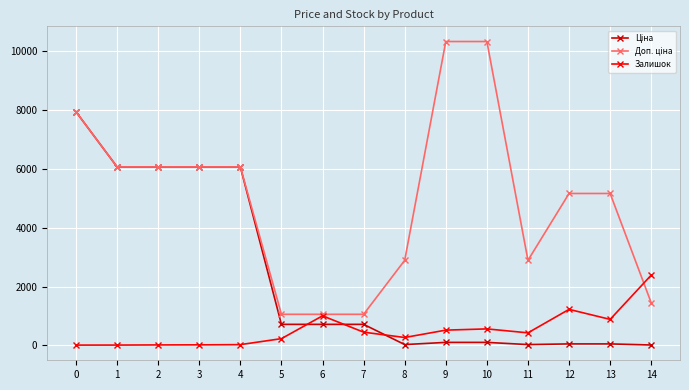

What is the difference between the highest and lowest values at 5?

826.5